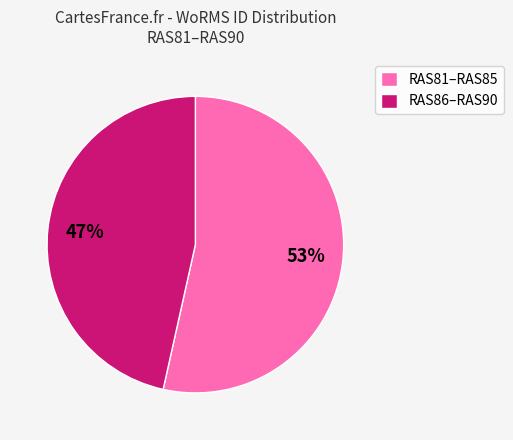

Rank the categories by value from highest to lowest.

RAS81–RAS85, RAS86–RAS90